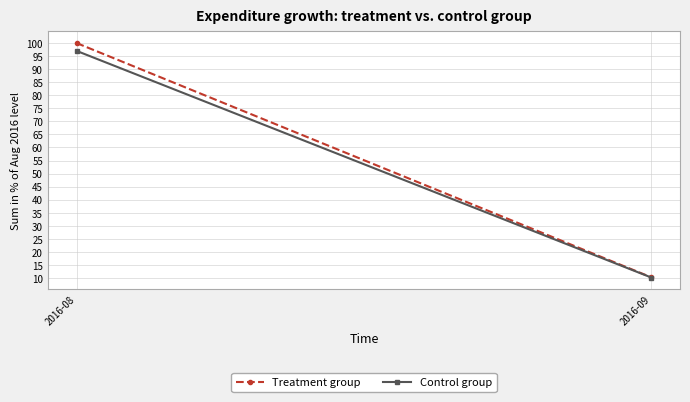

Is it true that Treatment group equals 15.0 at 2016-09?

False